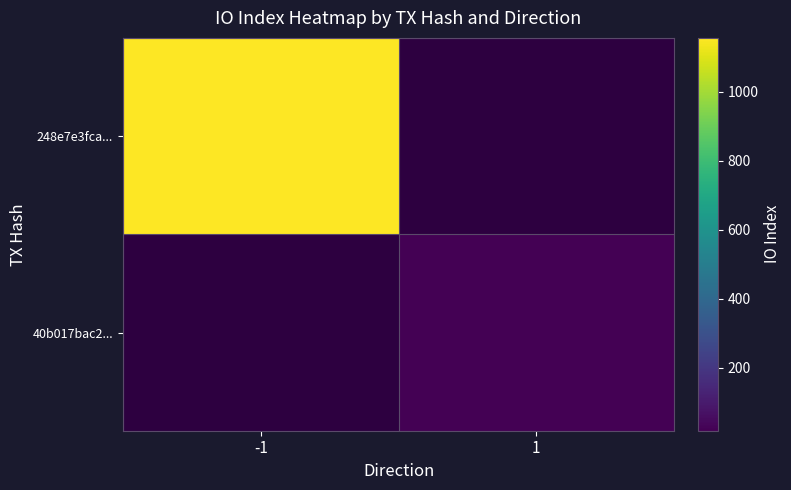

How many positive values does the 248e7e3fca... series have?

1